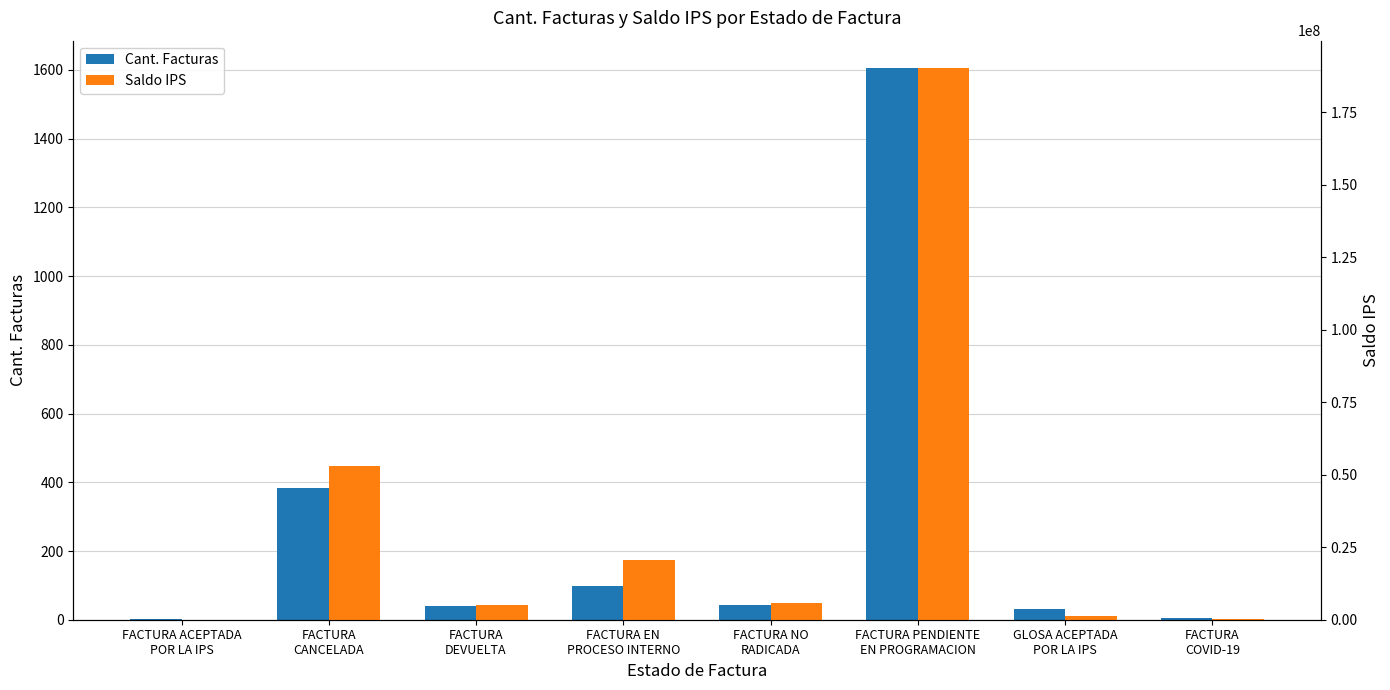

The Saldo IPS series shows 2255063 at FACTURA
DEVUELTA. True or false?

False